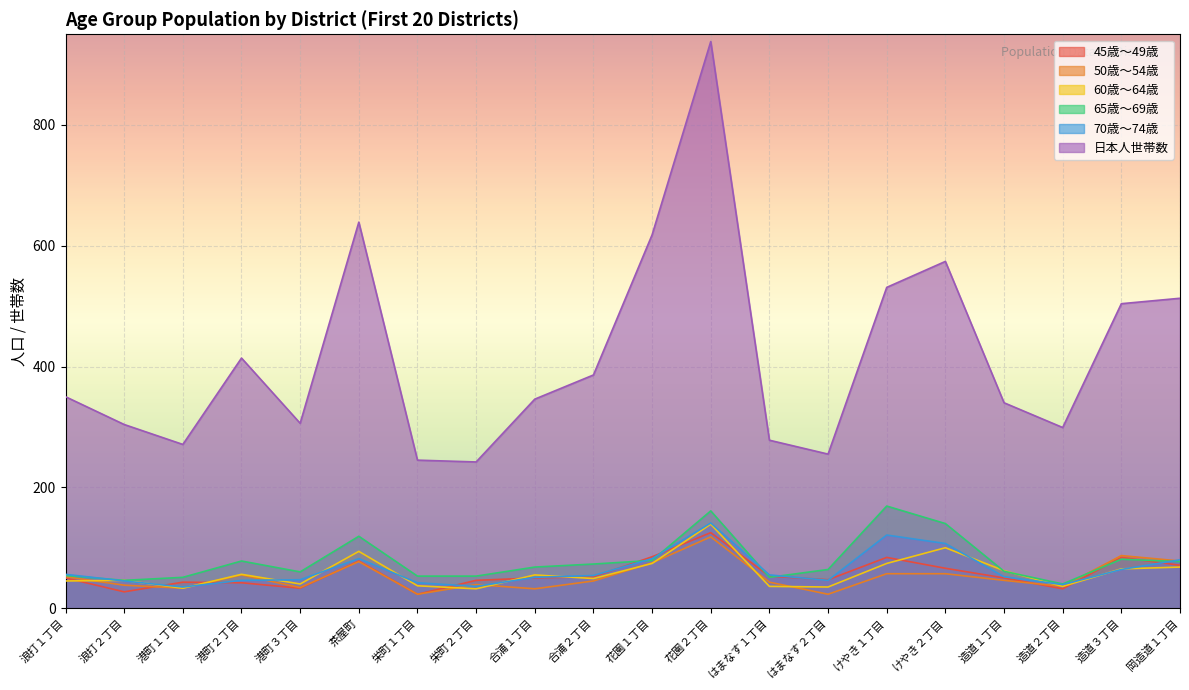

What position from the left is 港町２丁目?

4